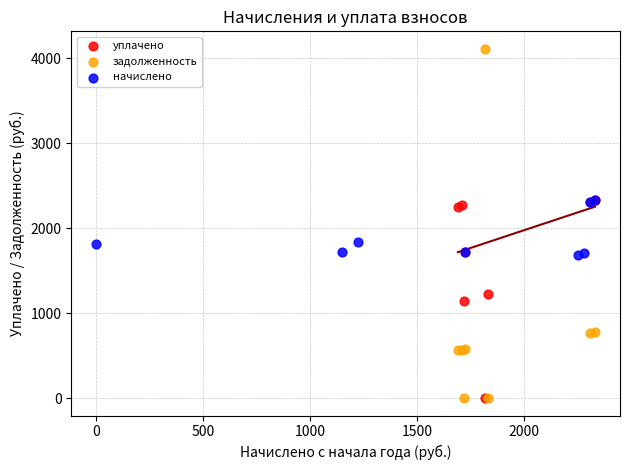

What are all the series names shown in the legend?

уплачено, задолженность, начислено